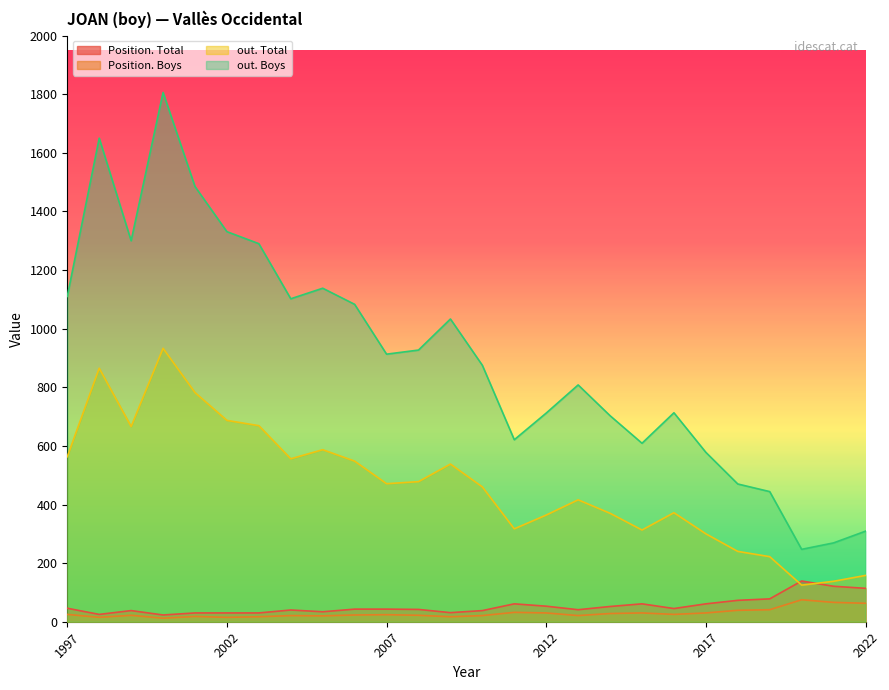

What are all the series names shown in the legend?

Position. Total, Position. Boys, out. Total, out. Boys